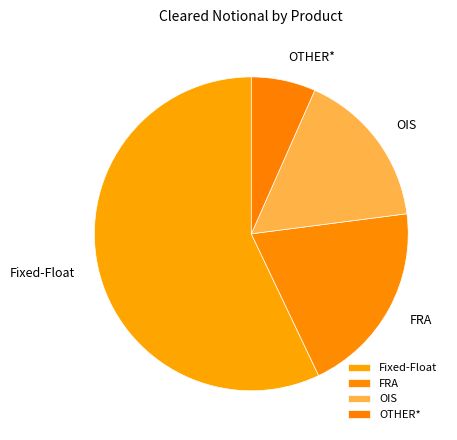

Which category accounts for the majority?

Fixed-Float